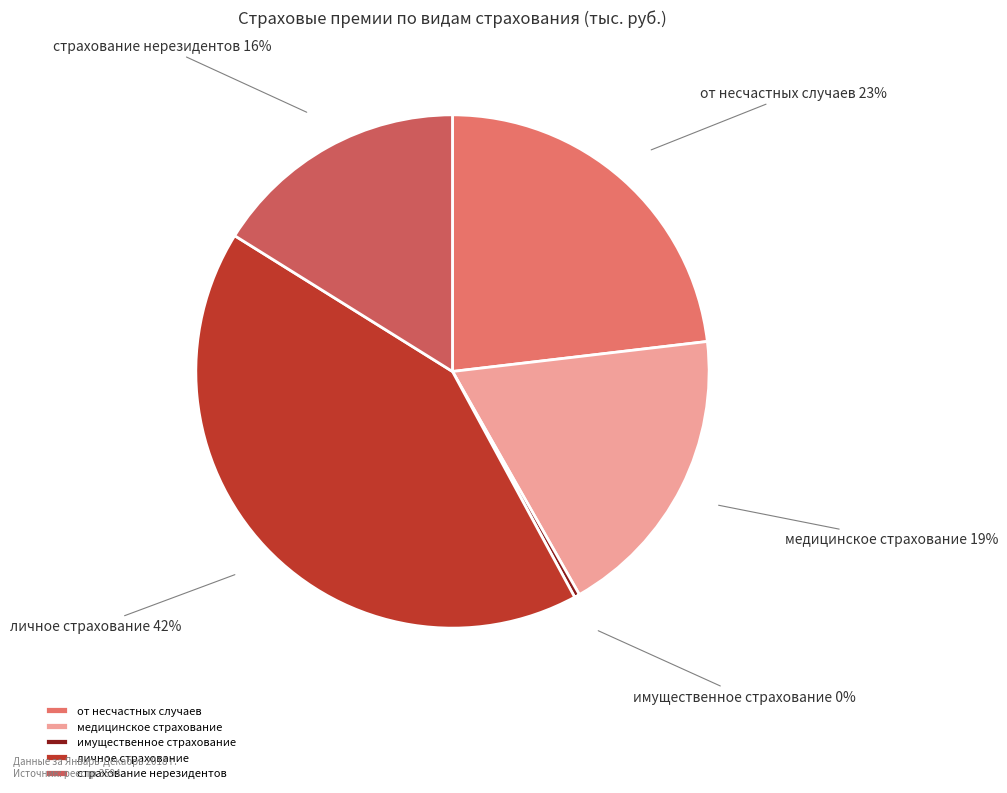

What is the ratio of the value at личное страхование to the value at имущественное страхование?

125.7